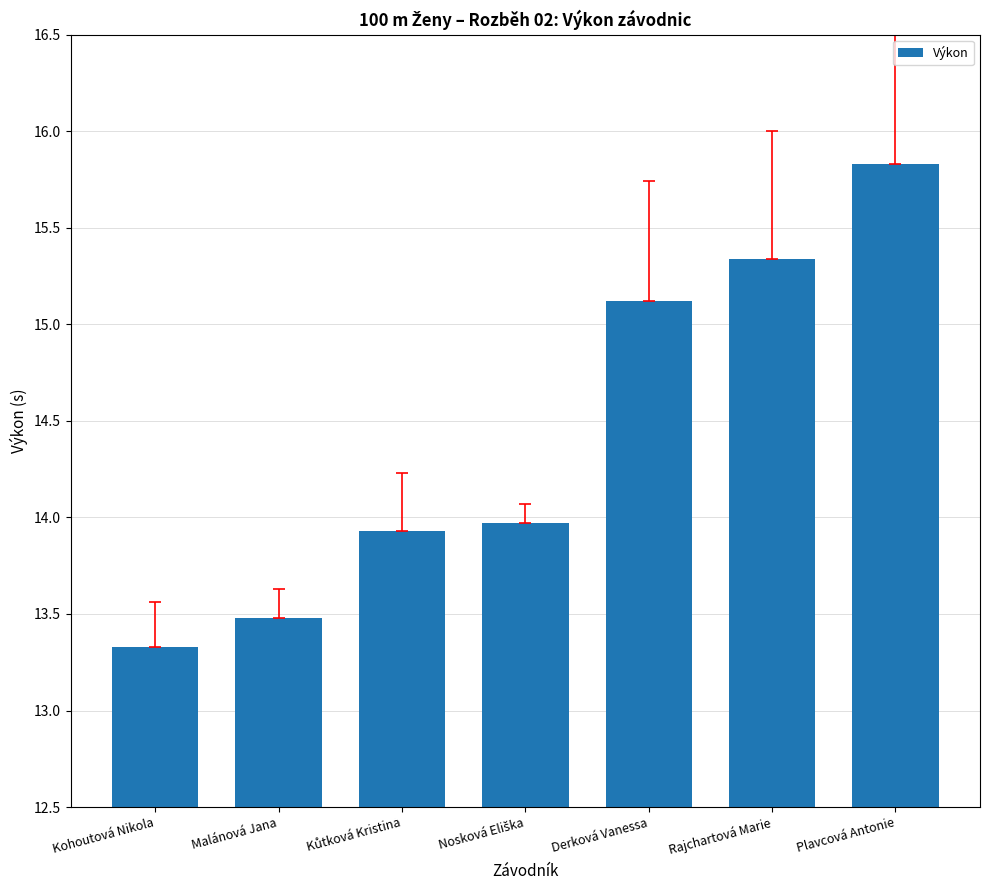

Count the number of categories in the chart.

7